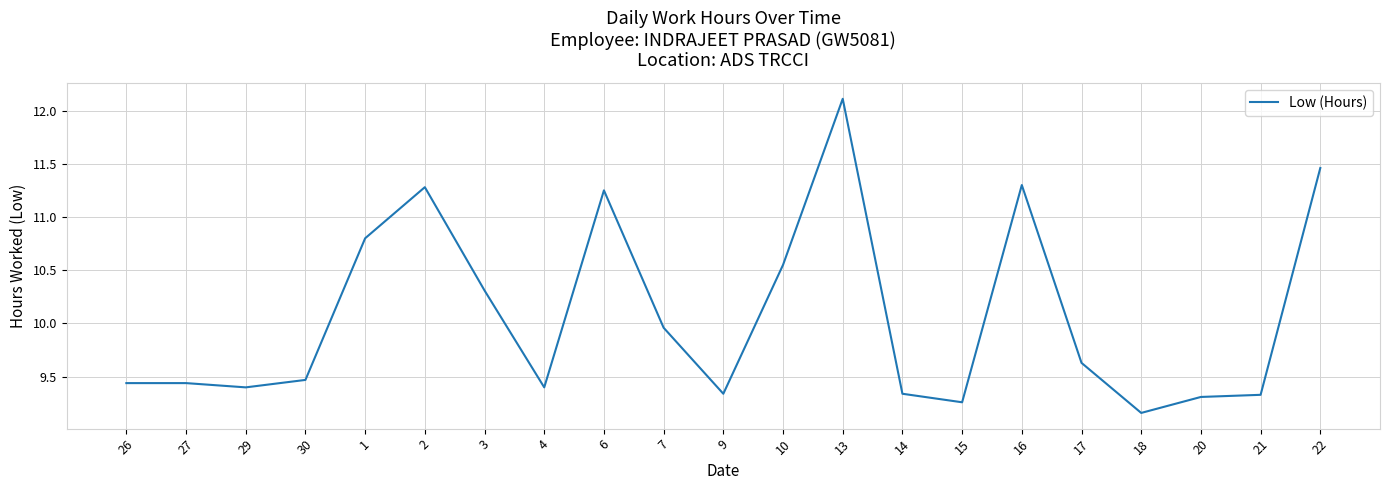

True or false: the data has more than 1 interior local peaks.

True